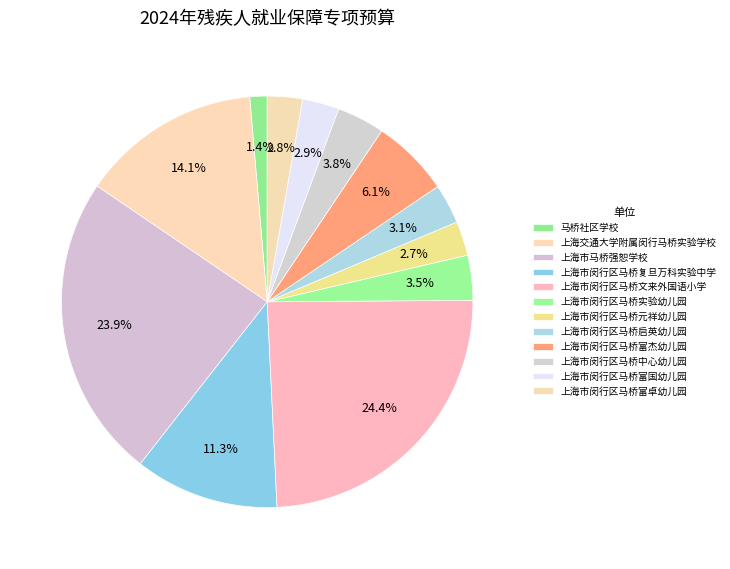

Rank the categories by value from lowest to highest.

马桥社区学校, 上海市闵行区马桥元祥幼儿园, 上海市闵行区马桥富卓幼儿园, 上海市闵行区马桥富国幼儿园, 上海市闵行区马桥启英幼儿园, 上海市闵行区马桥实验幼儿园, 上海市闵行区马桥中心幼儿园, 上海市闵行区马桥富杰幼儿园, 上海市闵行区马桥复旦万科实验中学, 上海交通大学附属闵行马桥实验学校, 上海市马桥强恕学校, 上海市闵行区马桥文来外国语小学